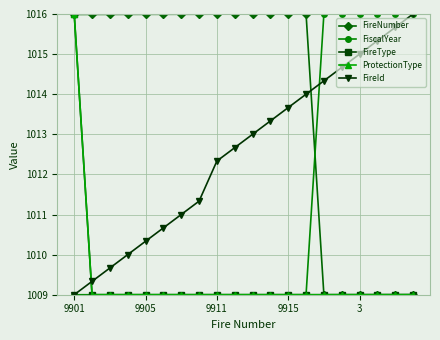

Reading left to right, extract all data points from this chart.

FireNumber: 1016.0	1016.0	1016.0	1016.0	1016.0	1016.0	1016.0	1016.0	1016.0	1016.0	1016.0	1016.0	1016.0	1016.0	1009.0	1009.0	1009.0	1009.0	1009.0	1009.0
FiscalYear: 1009.0	1009.0	1009.0	1009.0	1009.0	1009.0	1009.0	1009.0	1009.0	1009.0	1009.0	1009.0	1009.0	1009.0	1016.0	1016.0	1016.0	1016.0	1016.0	1016.0
FireType: 1016.0	1009.0	1009.0	1009.0	1009.0	1009.0	1009.0	1009.0	1009.0	1009.0	1009.0	1009.0	1009.0	1009.0	1009.0	1009.0	1009.0	1009.0	1009.0	1009.0
ProtectionType: 1016.0	1009.0	1009.0	1009.0	1009.0	1009.0	1009.0	1009.0	1009.0	1009.0	1009.0	1009.0	1009.0	1009.0	1009.0	1009.0	1009.0	1009.0	1009.0	1009.0
FireId: 1009.0	1009.3	1009.7	1010.0	1010.3	1010.7	1011.0	1011.3	1012.3	1012.7	1013.0	1013.3	1013.7	1014.0	1014.3	1014.7	1015.0	1015.3	1015.7	1016.0